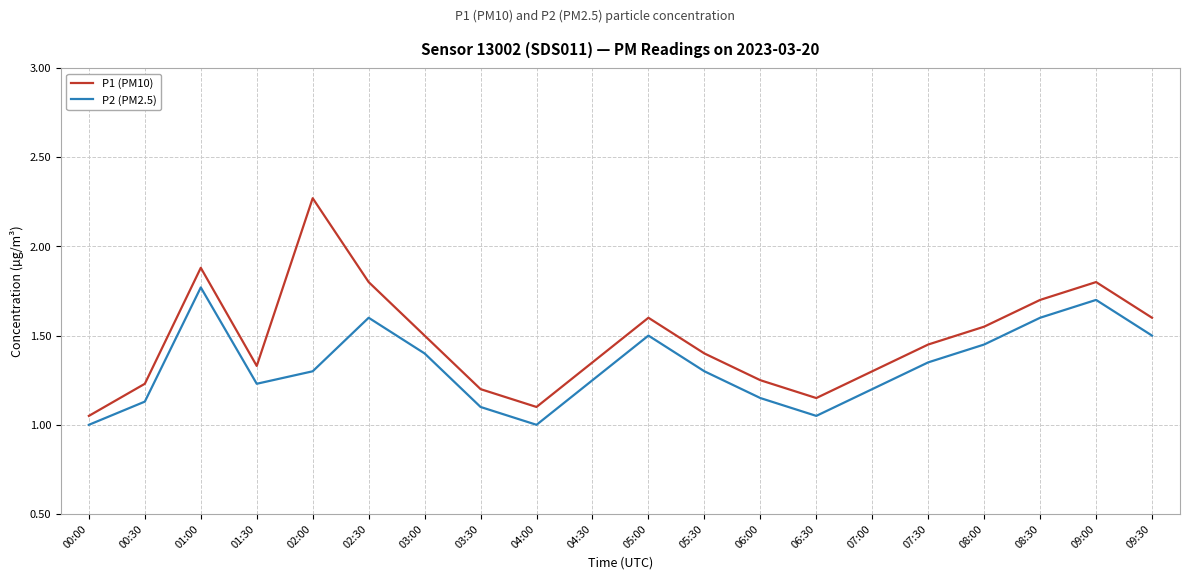

True or false: P1 (PM10) and P2 (PM2.5) cross at least once.

False